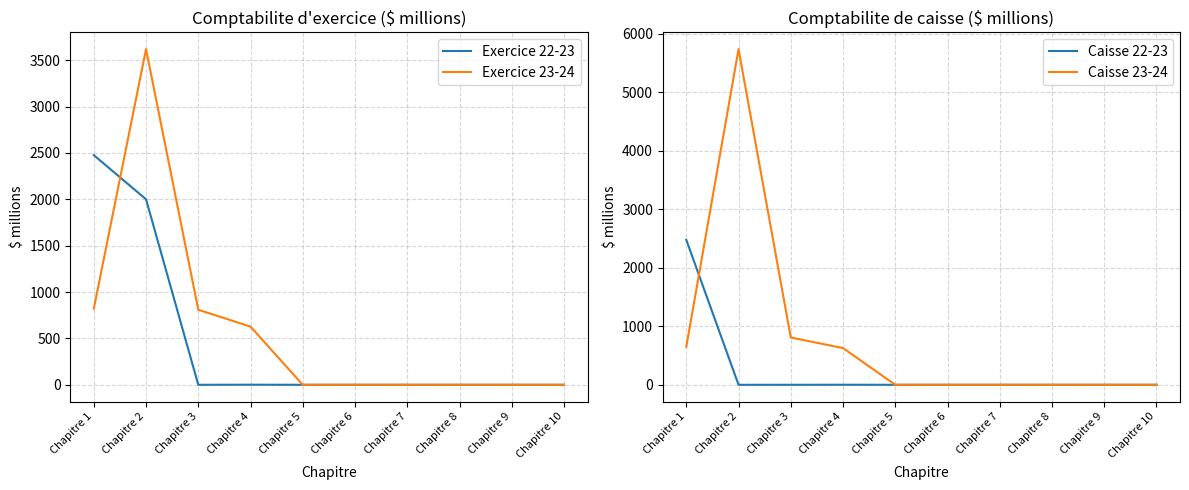

At how many categories does at least one series exceed 4755?

1